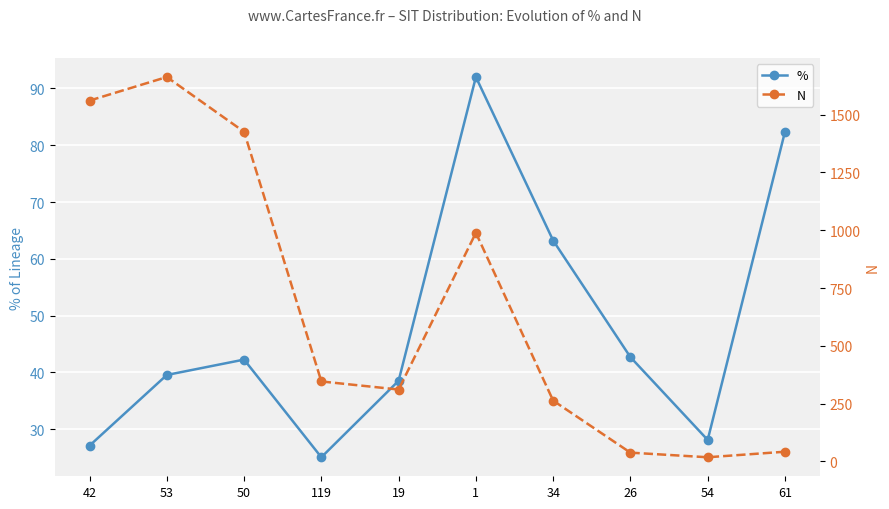

What are all the series names shown in the legend?

%, N